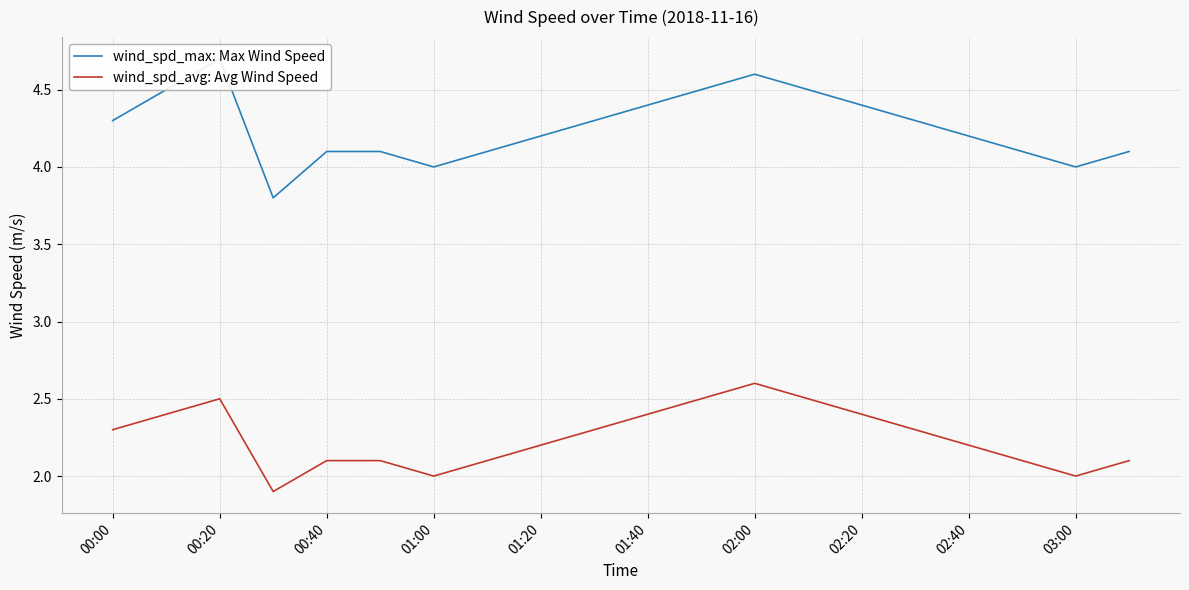

Is it true that wind_spd_avg: Avg Wind Speed equals 2.4 at 02:20?

True